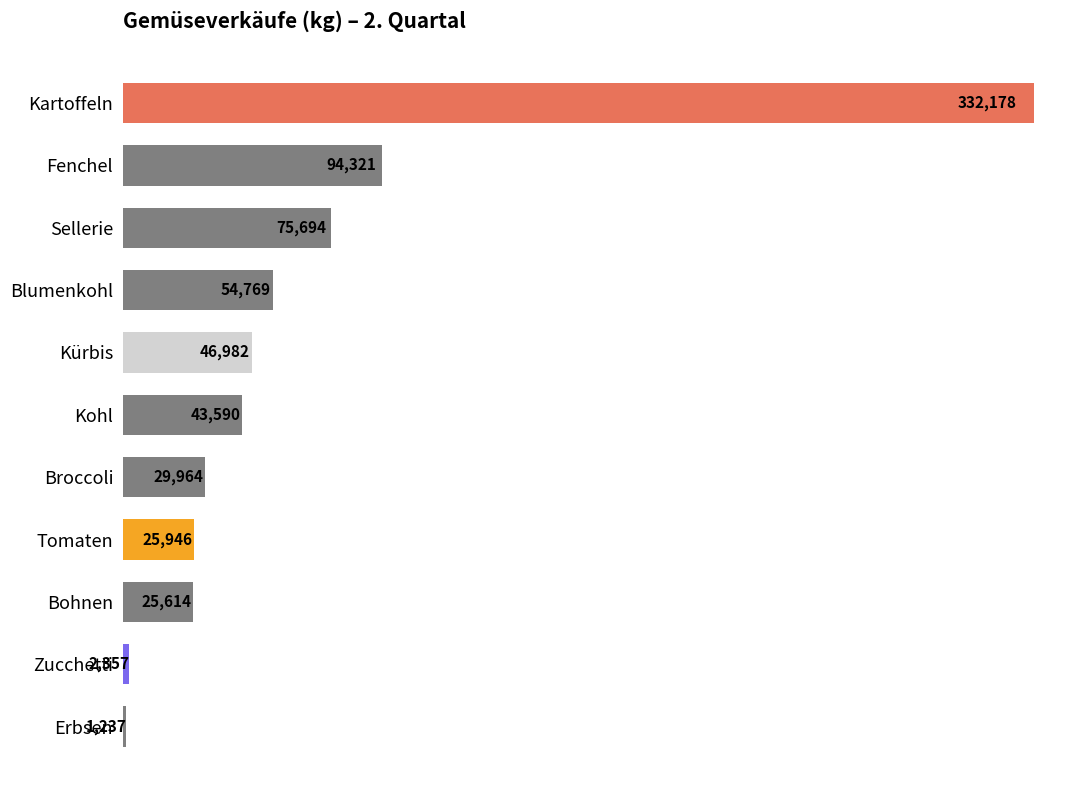

The value at Tomaten is 25946. True or false?

True